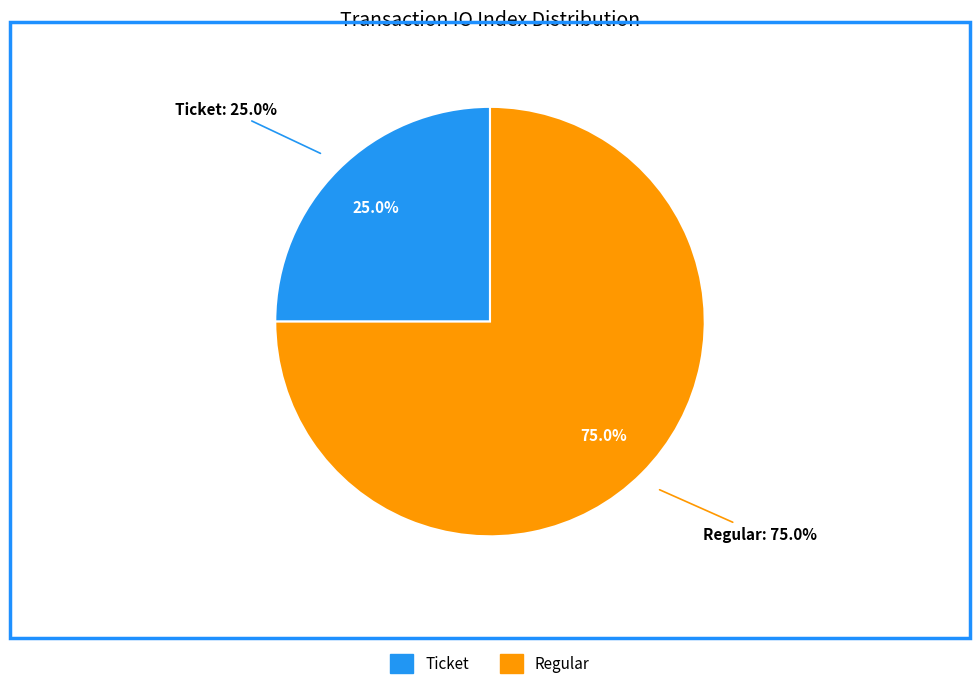

True or false: Ticket accounts for 1% of the total.

False